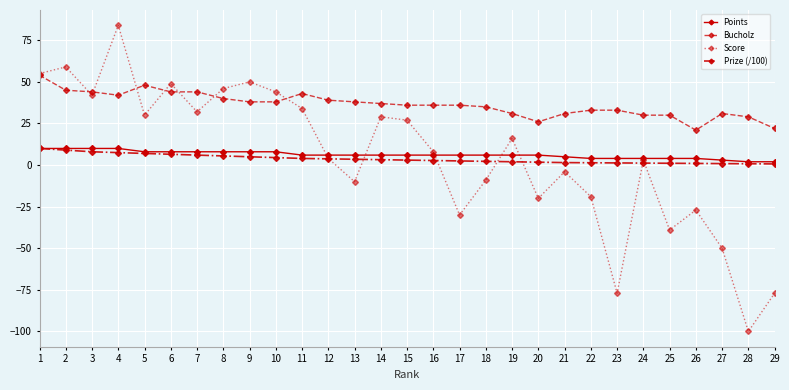

What is the maximum value shown in the chart?

84.0